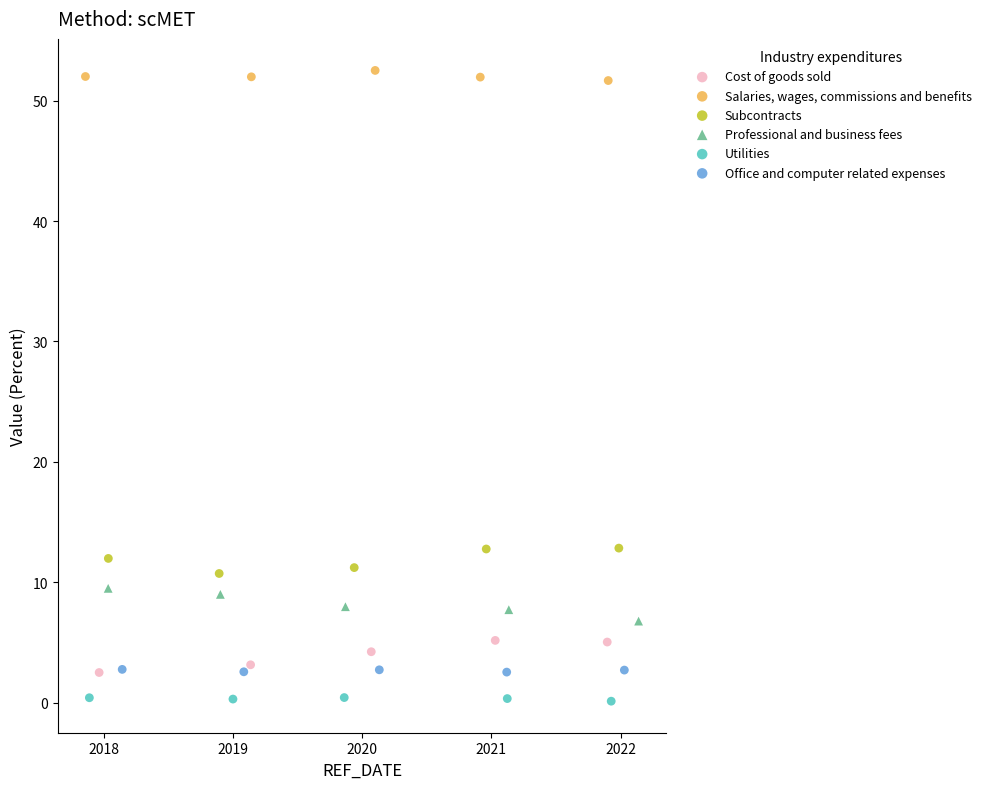

Which series contains the highest Y value?

Salaries, wages, commissions and benefits